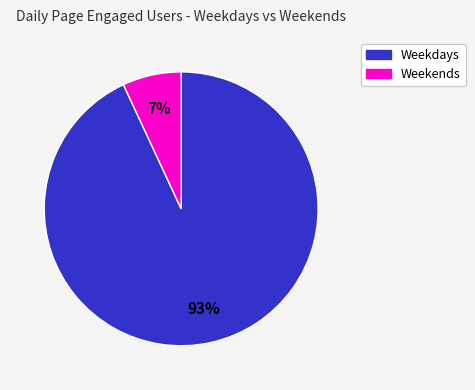

Count the number of slices in the pie.

2